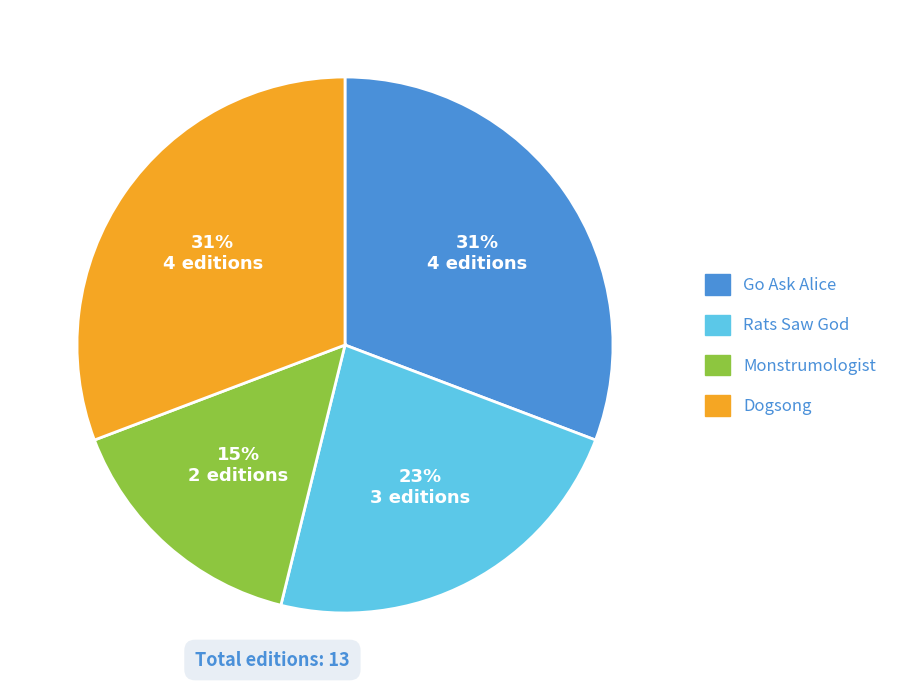

To the nearest percent, what is the combined percentage of Monstrumologist and Rats Saw God?

38%